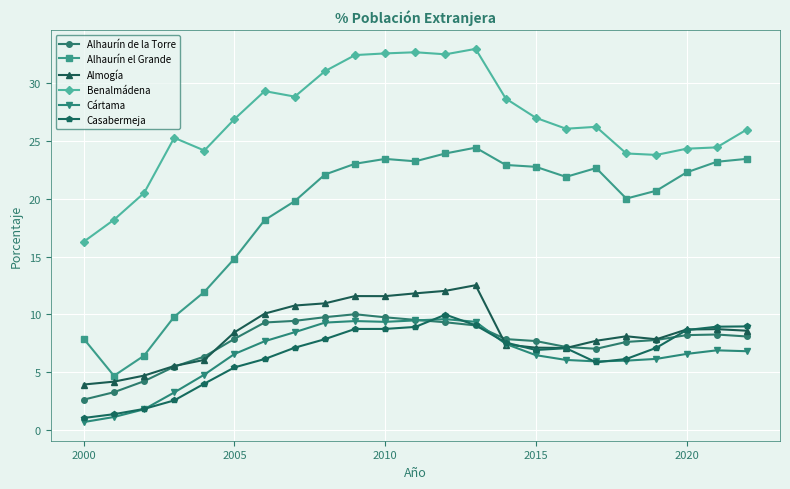

What is the greatest value displayed?

32.9